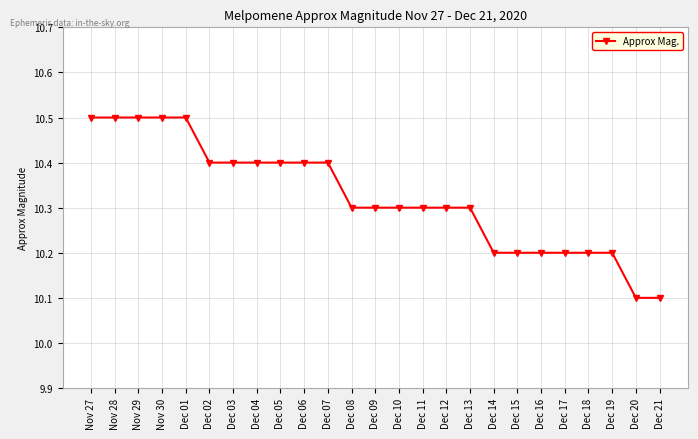

The value at Dec 07 is 10.4. True or false?

True